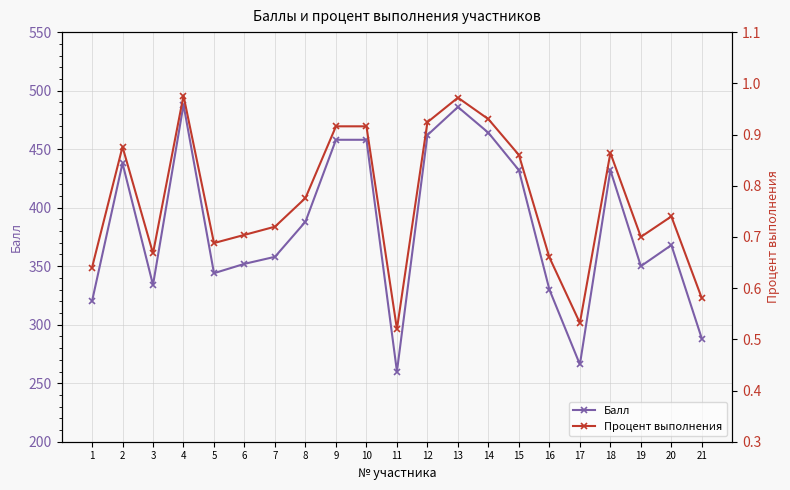

Count the number of categories in the chart.

21